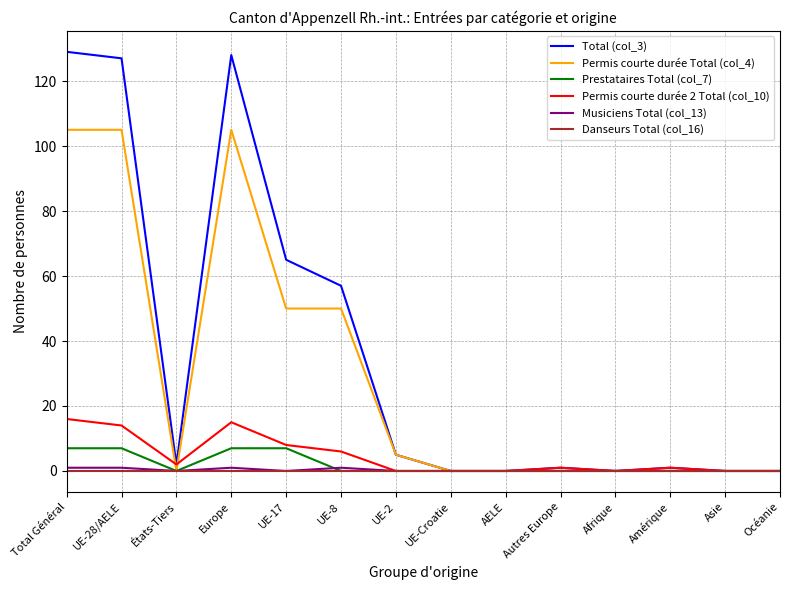

Does the chart have visible grid lines?

Yes